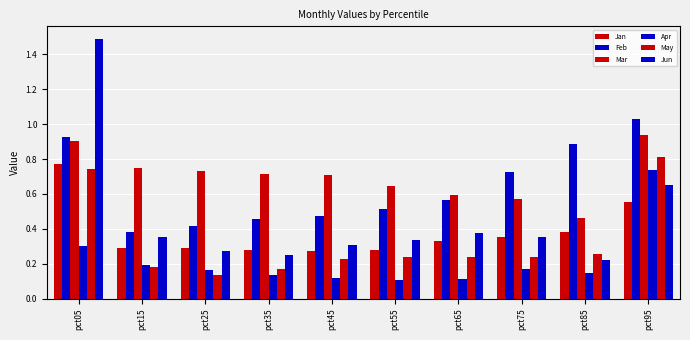

How many bars are there in total?

60